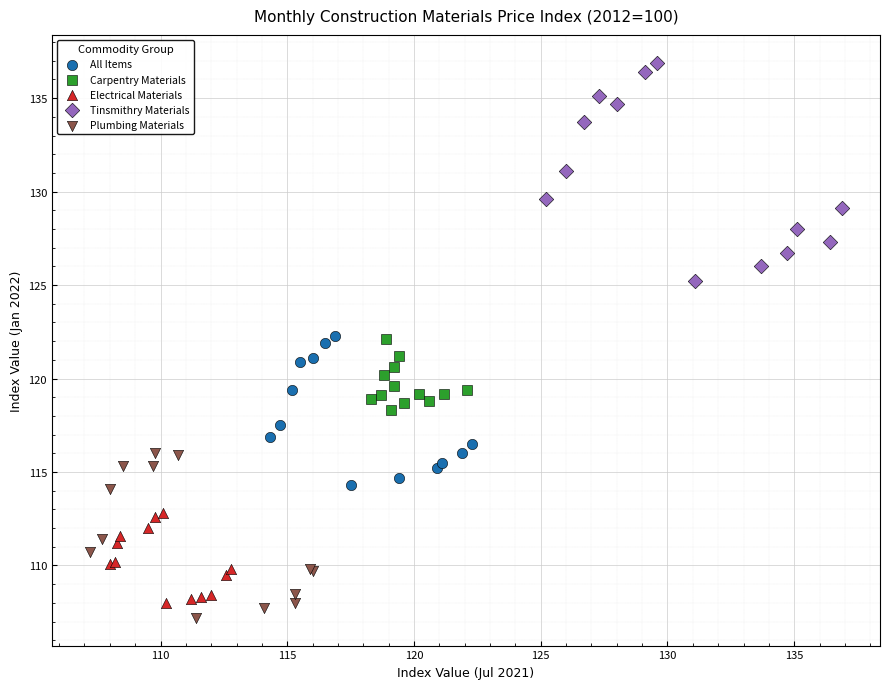

Which series has the largest Y range (max minus min)?

Tinsmithry Materials